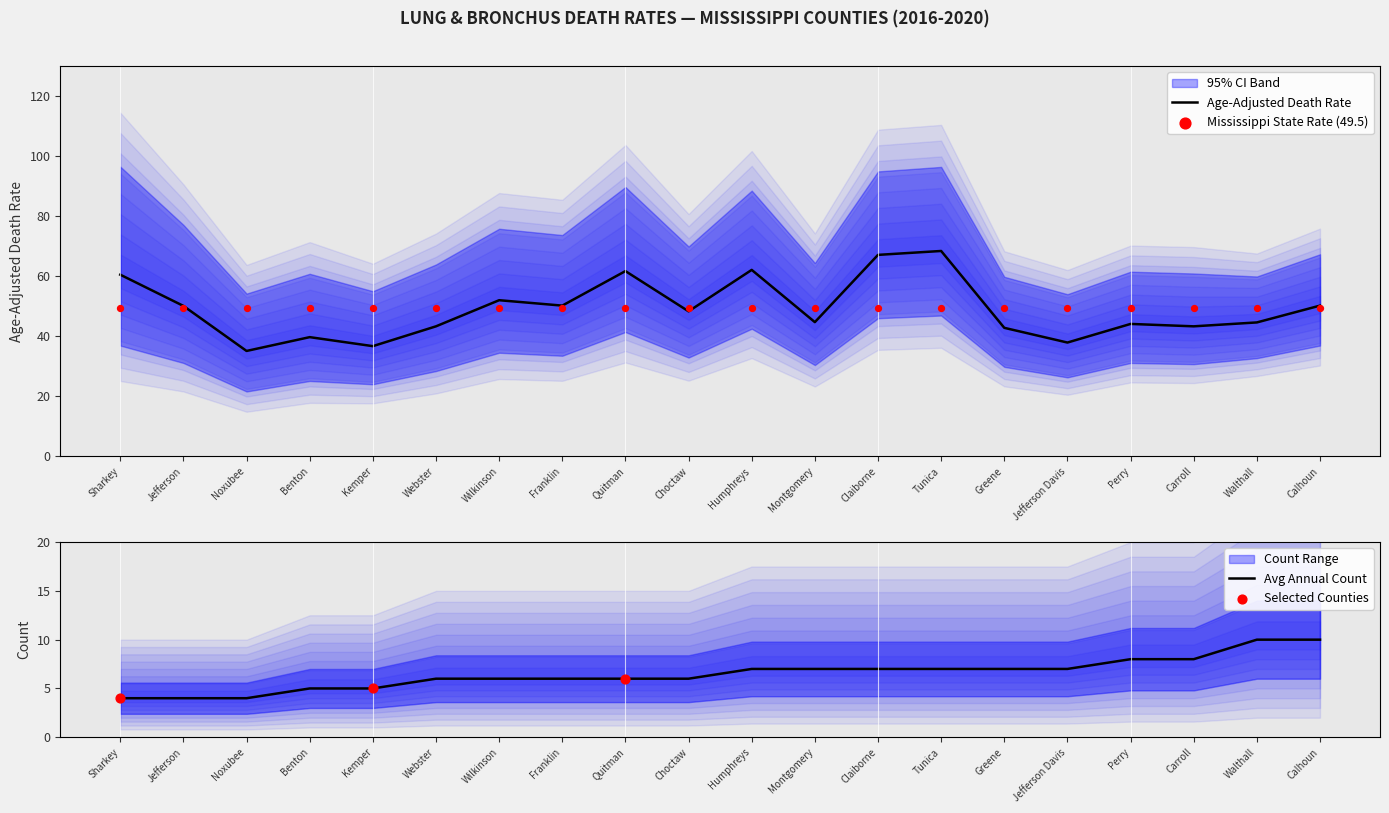

At how many categories does at least one series exceed 57?

5